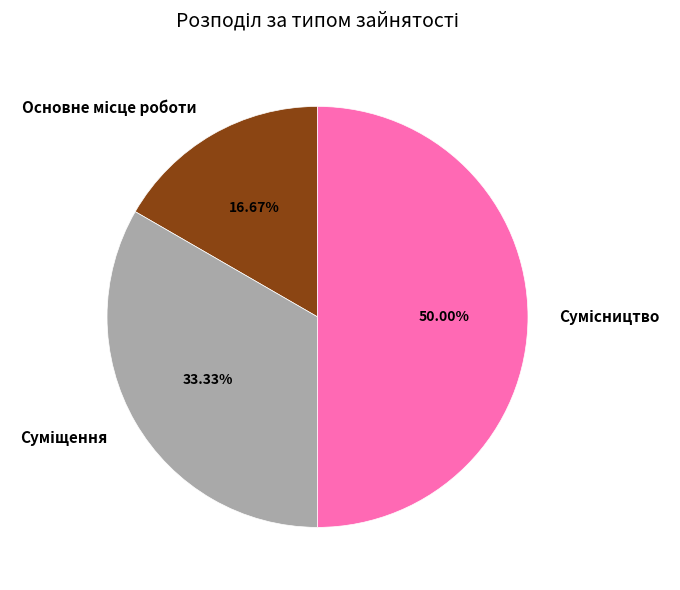

Which category has the smallest portion of the pie?

Основне місце роботи